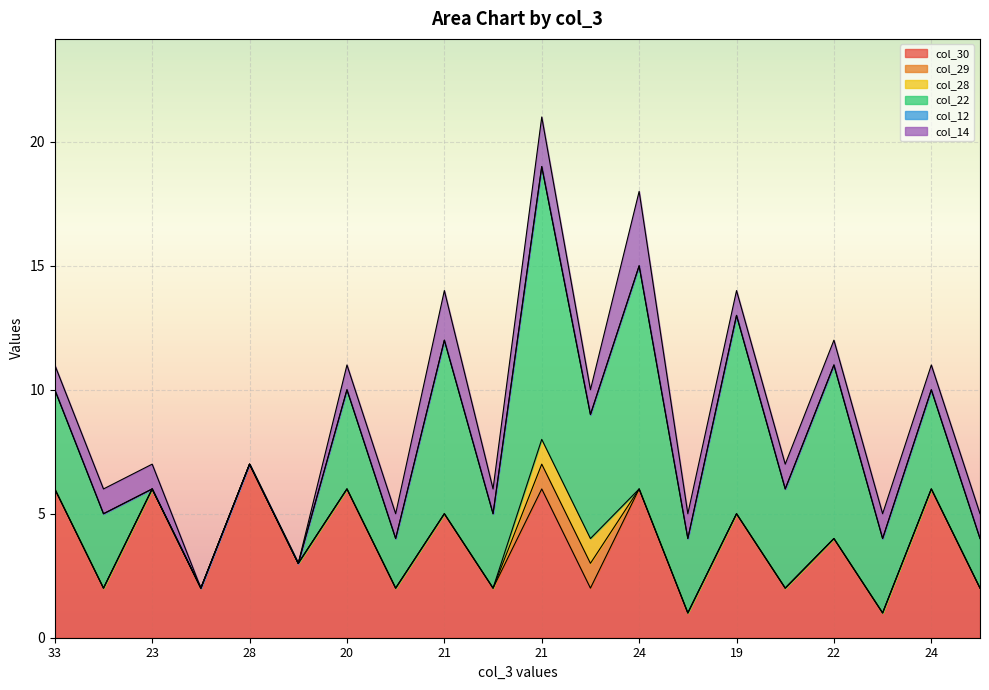

List the series in order of their peak value, highest first.

col_22, col_30, col_14, col_29, col_28, col_12